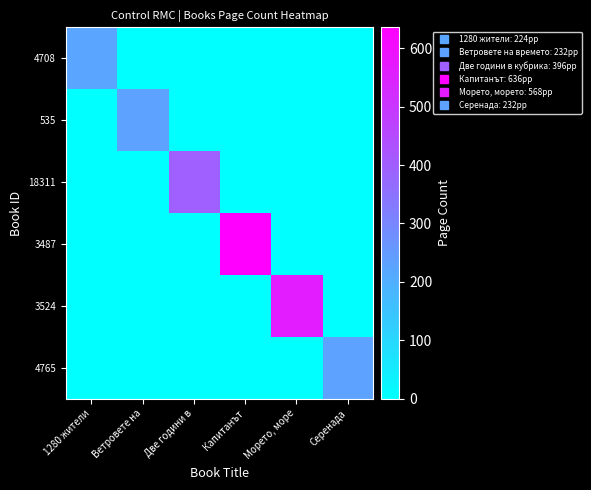

Which label corresponds to the smallest value in the chart?

Ветровете на